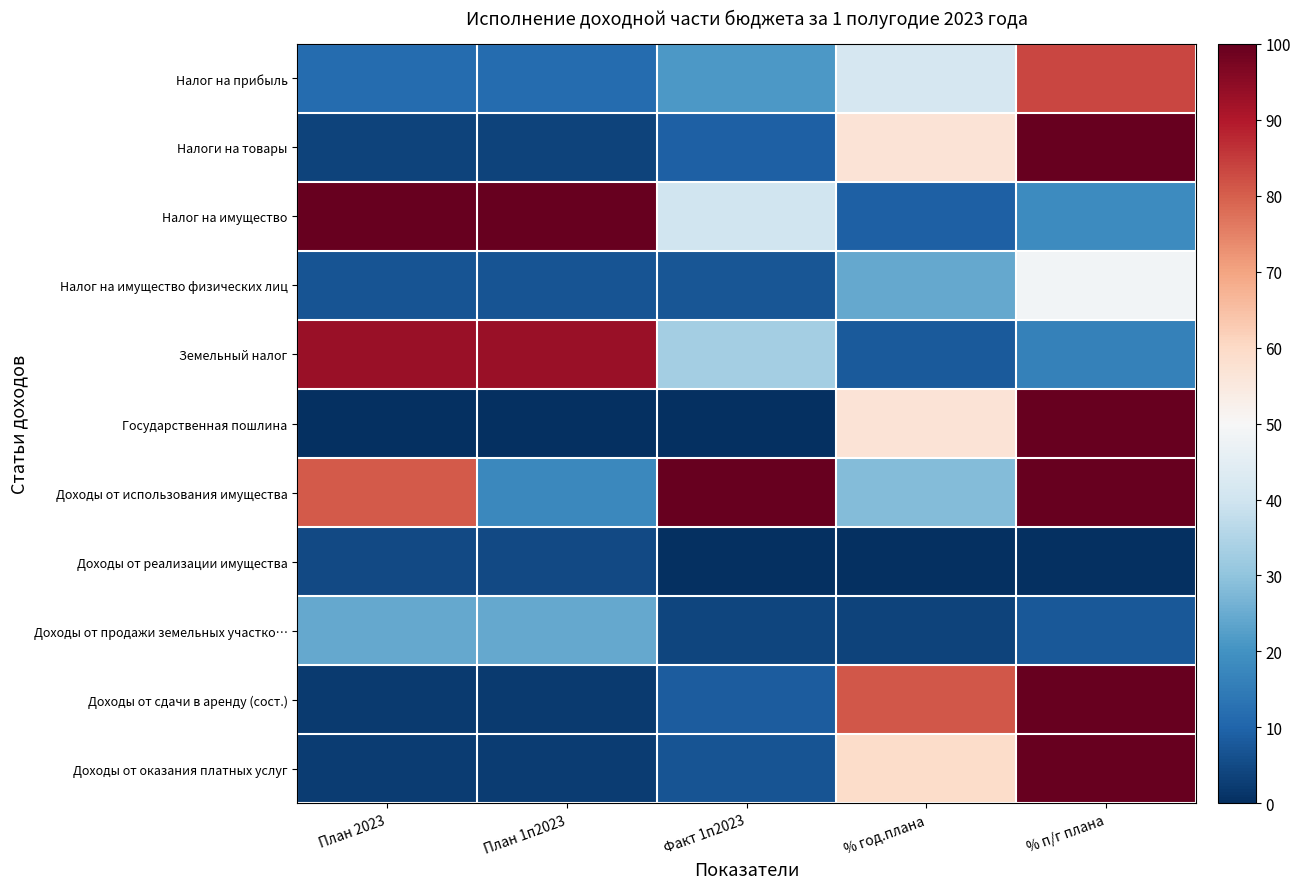

Reading left to right, extract all data points from this chart.

Налог на прибыль: План 2023=11.6	План 1п2023=11.6	Факт 1п2023=21.1	% год.плана=41.7	% п/г плана=83.3
Налоги на товары: План 2023=3.7	План 1п2023=3.7	Факт 1п2023=9.2	% год.плана=56.9	% п/г плана=100.0
Налог на имущество: План 2023=100.0	План 1п2023=100.0	Факт 1п2023=40.1	% год.плана=9.2	% п/г плана=18.4
Налог на имущество физических лиц: План 2023=6.8	План 1п2023=6.8	Факт 1п2023=7.2	% год.плана=24.3	% п/г плана=48.7
Земельный налог: План 2023=93.1	План 1п2023=93.1	Факт 1п2023=32.8	% год.плана=8.1	% п/г плана=16.2
Государственная пошлина: План 2023=0.0	План 1п2023=0.0	Факт 1п2023=0.0	% год.плана=57.0	% п/г плана=100.0
Доходы от использования имущества: План 2023=80.5	План 1п2023=17.7	Факт 1п2023=100.0	% год.плана=28.5	% п/г плана=100.0
Доходы от реализации имущества: План 2023=5.0	План 1п2023=5.0	Факт 1п2023=0.0	% год.плана=0.0	% п/г плана=0.0
Доходы от продажи земельных участко…: План 2023=24.5	План 1п2023=24.5	Факт 1п2023=4.0	% год.плана=3.8	% п/г плана=7.5
Доходы от сдачи в аренду (сост.): План 2023=2.3	План 1п2023=2.3	Факт 1п2023=8.2	% год.плана=80.9	% п/г плана=100.0
Доходы от оказания платных услуг: План 2023=2.7	План 1п2023=2.7	Факт 1п2023=7.0	% год.плана=59.2	% п/г плана=100.0